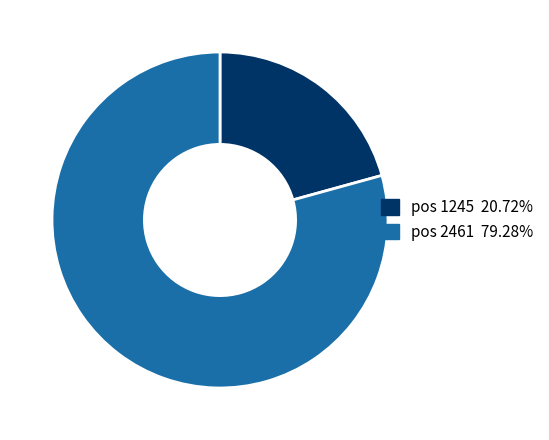

Does any single category account for the majority?

Yes